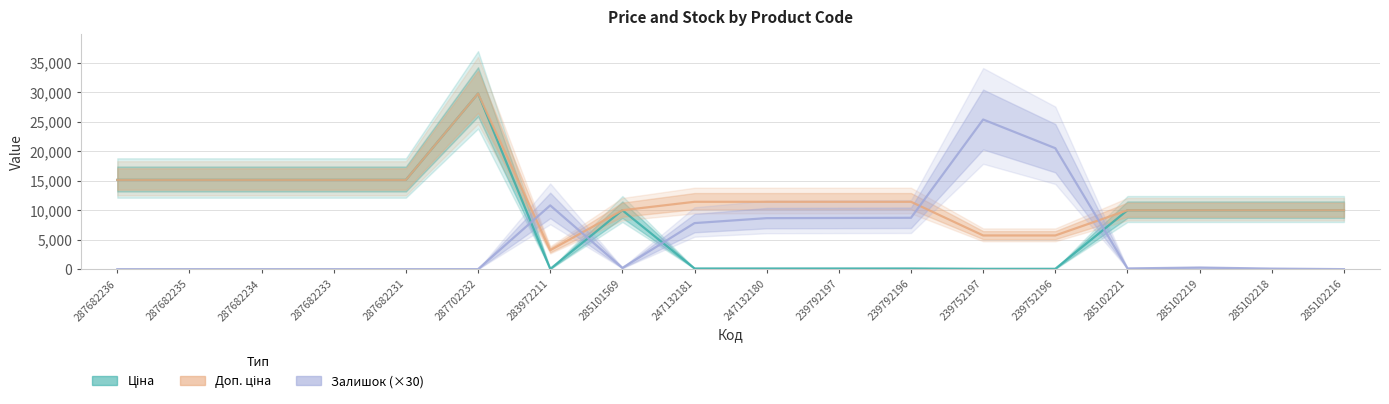

Rank the categories by Залишок (×30) value from highest to lowest.

239752197, 239752196, 283972211, 239792196, 239792197, 247132180, 247132181, 285102219, 285101569, 285102221, 285102218, 287682236, 287682235, 287682234, 287682233, 287682231, 287702232, 285102216